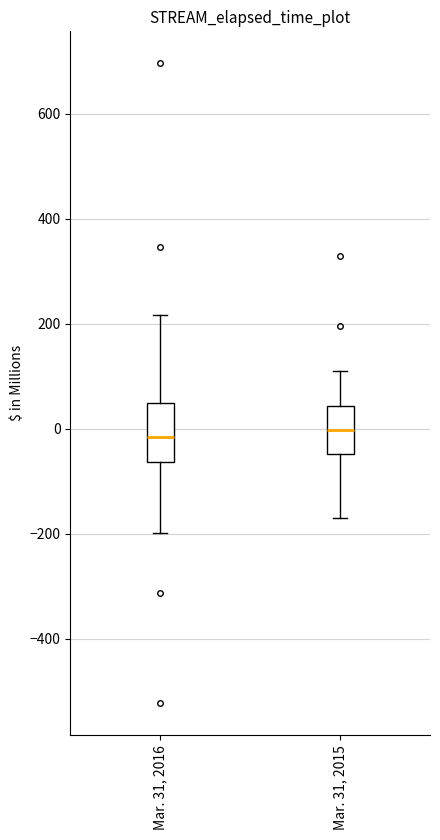

Reading left to right, read every box against the y-axis: the position of its median line, the range the box covers, and the ends of its whiskers. The values are not printed on the chart, so give them approximately, as read against the axis.

Mar. 31, 2016: median -20, box -60 to 40, whiskers -200 to 220
Mar. 31, 2015: median 0, box -40 to 40, whiskers -180 to 120